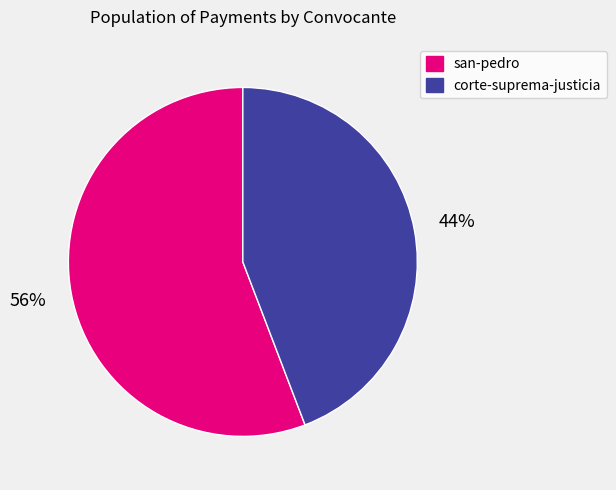

Is there any slice that represents more than half of the pie?

Yes